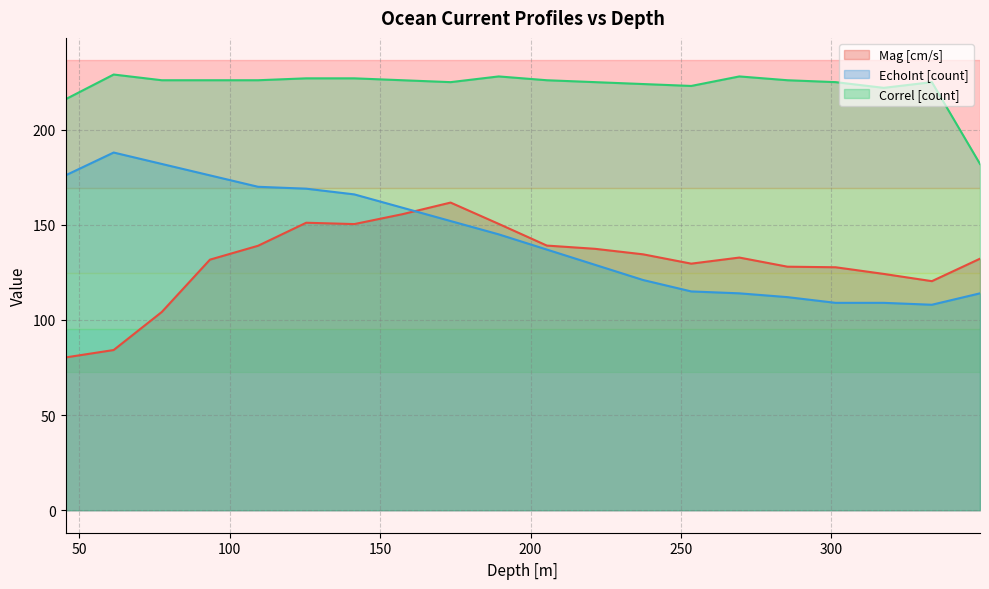

At how many categories does at least one series exceed 182?

19